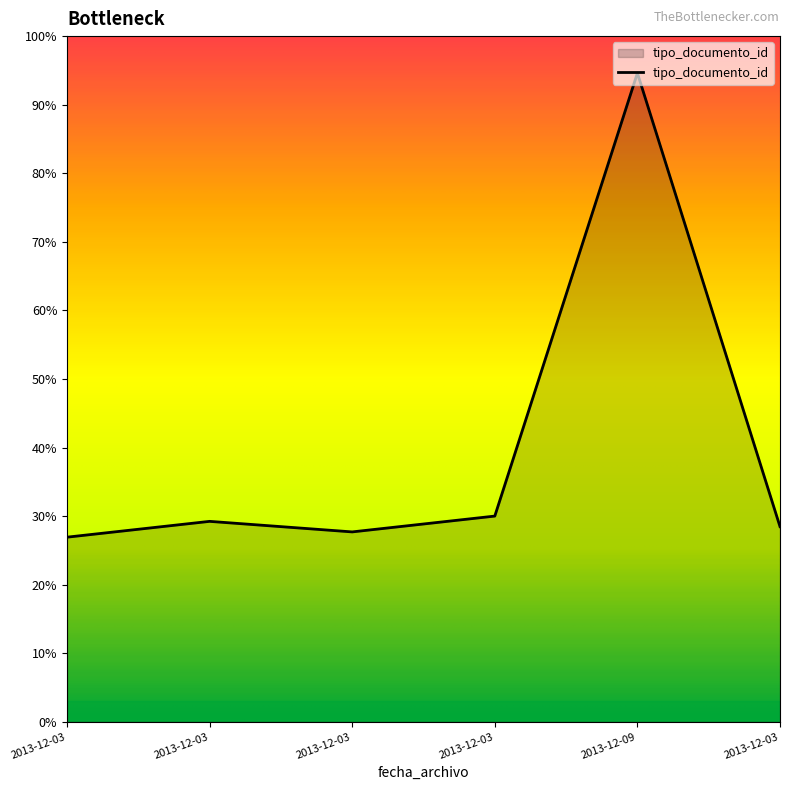

How many interior local peaks (higher than both neighbors) does the data have?

2